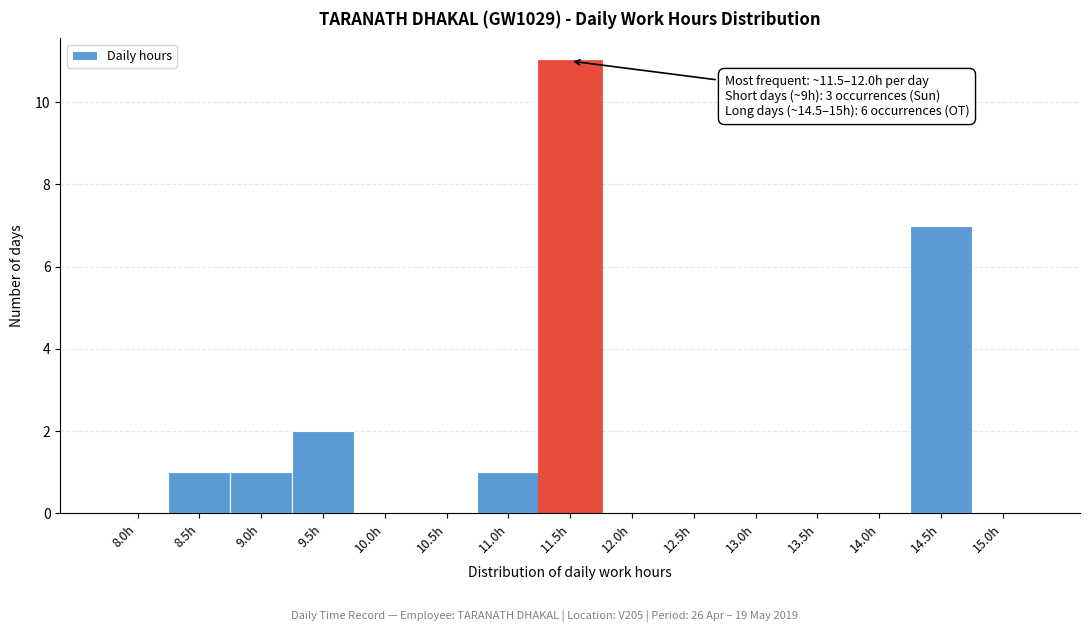

Reading right to left, extract all data points from this chart.

15.0h=0	14.5h=7	14.0h=0	13.5h=0	13.0h=0	12.5h=0	12.0h=0	11.5h=11	11.0h=1	10.5h=0	10.0h=0	9.5h=2	9.0h=1	8.5h=1	8.0h=0